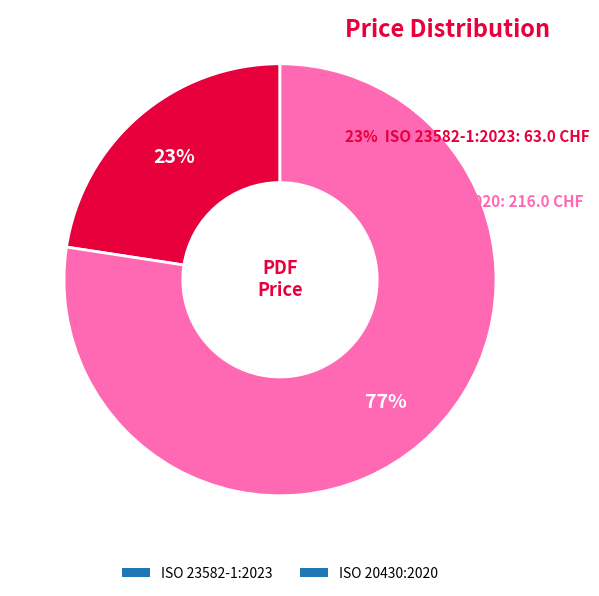

To the nearest percent, what percentage of the pie is ISO 20430:2020?

77%